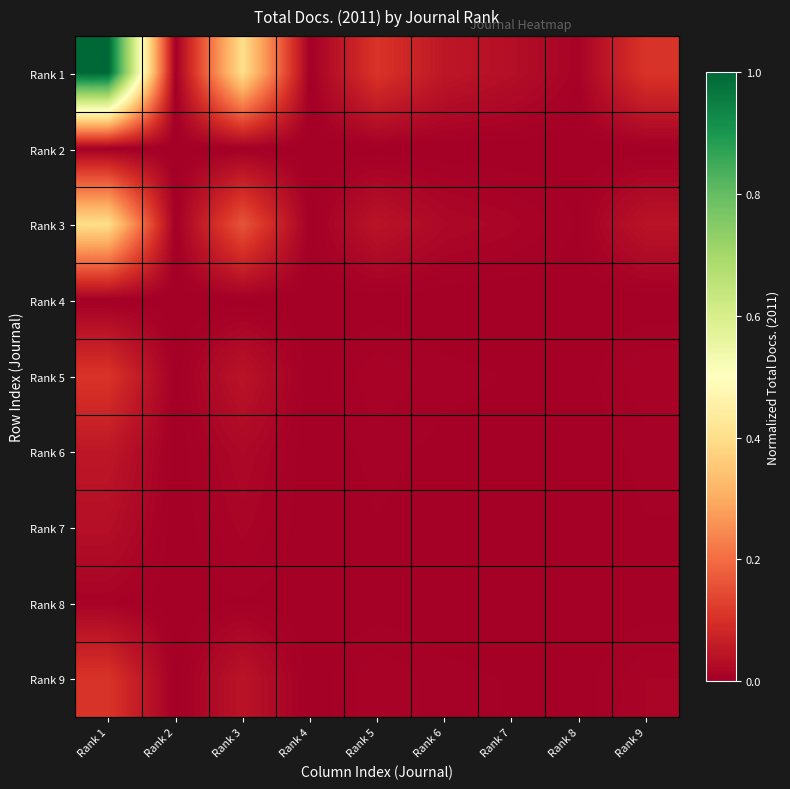

Which category has the lowest value across all series?

Rank 2